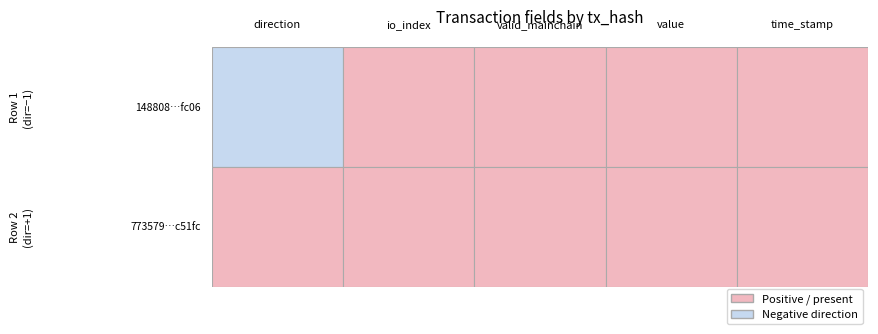

How many series are shown in this chart?

2